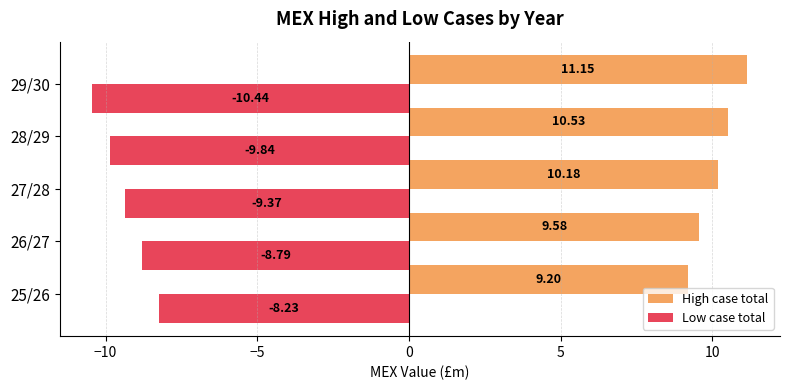

Which series changed the most between 26/27 and 27/28?

High case total